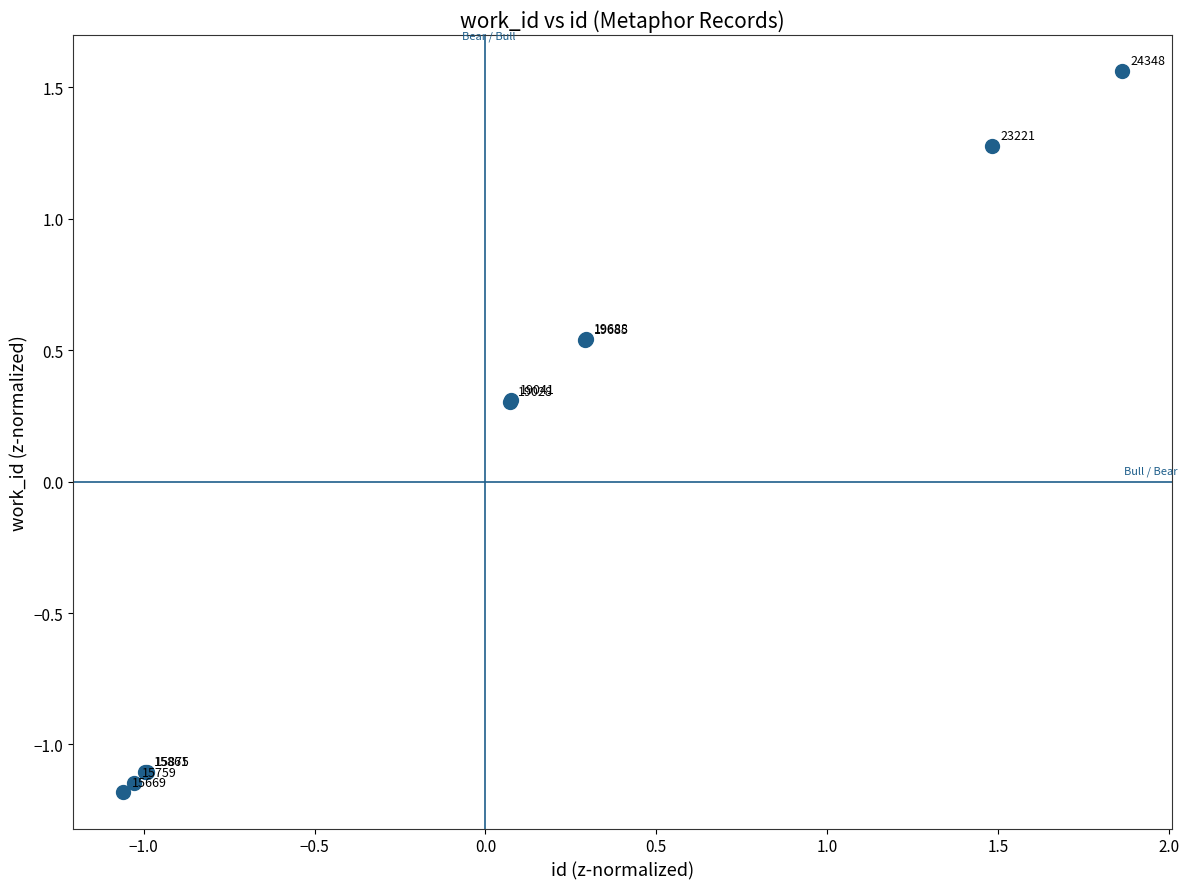

What Y value in the scatter plot is closest to 0?

0.3